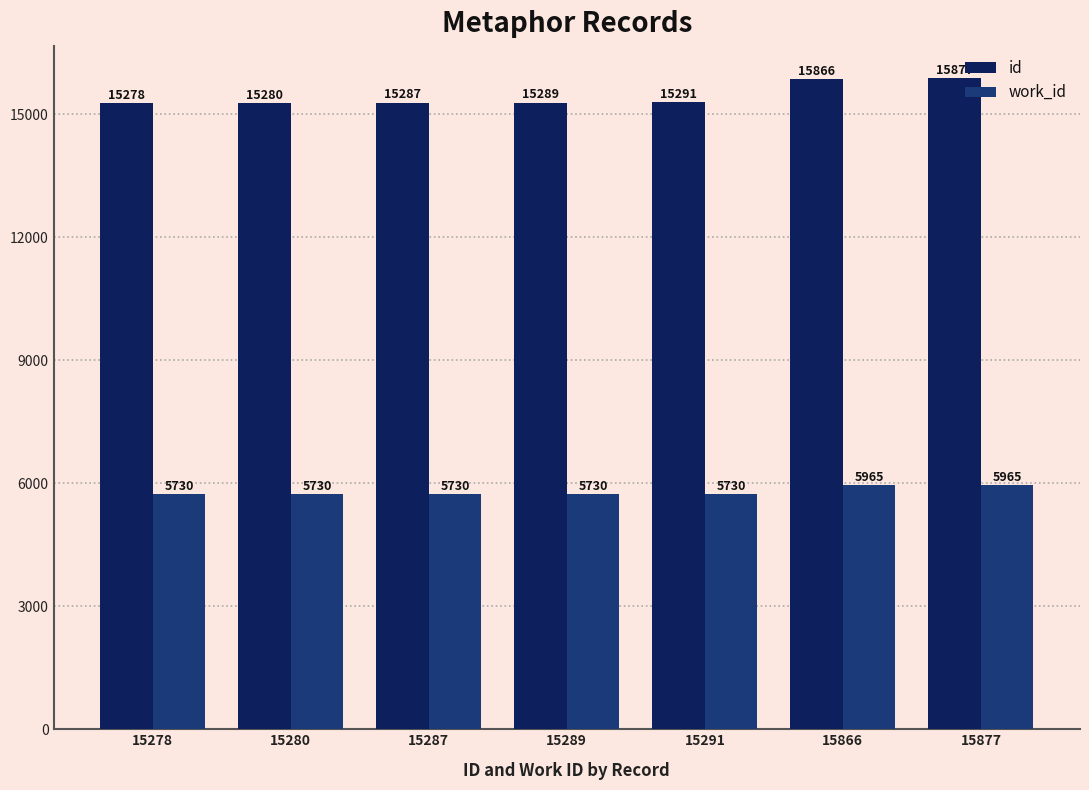

What is the difference between the work_id values at 15291 and 15866?

235